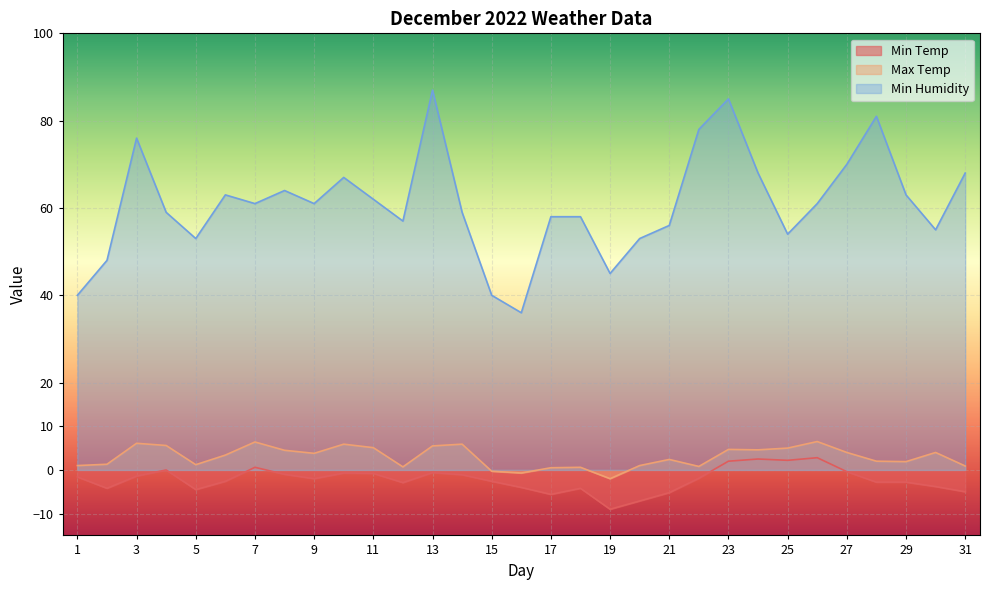

How many data points does each series have?

31